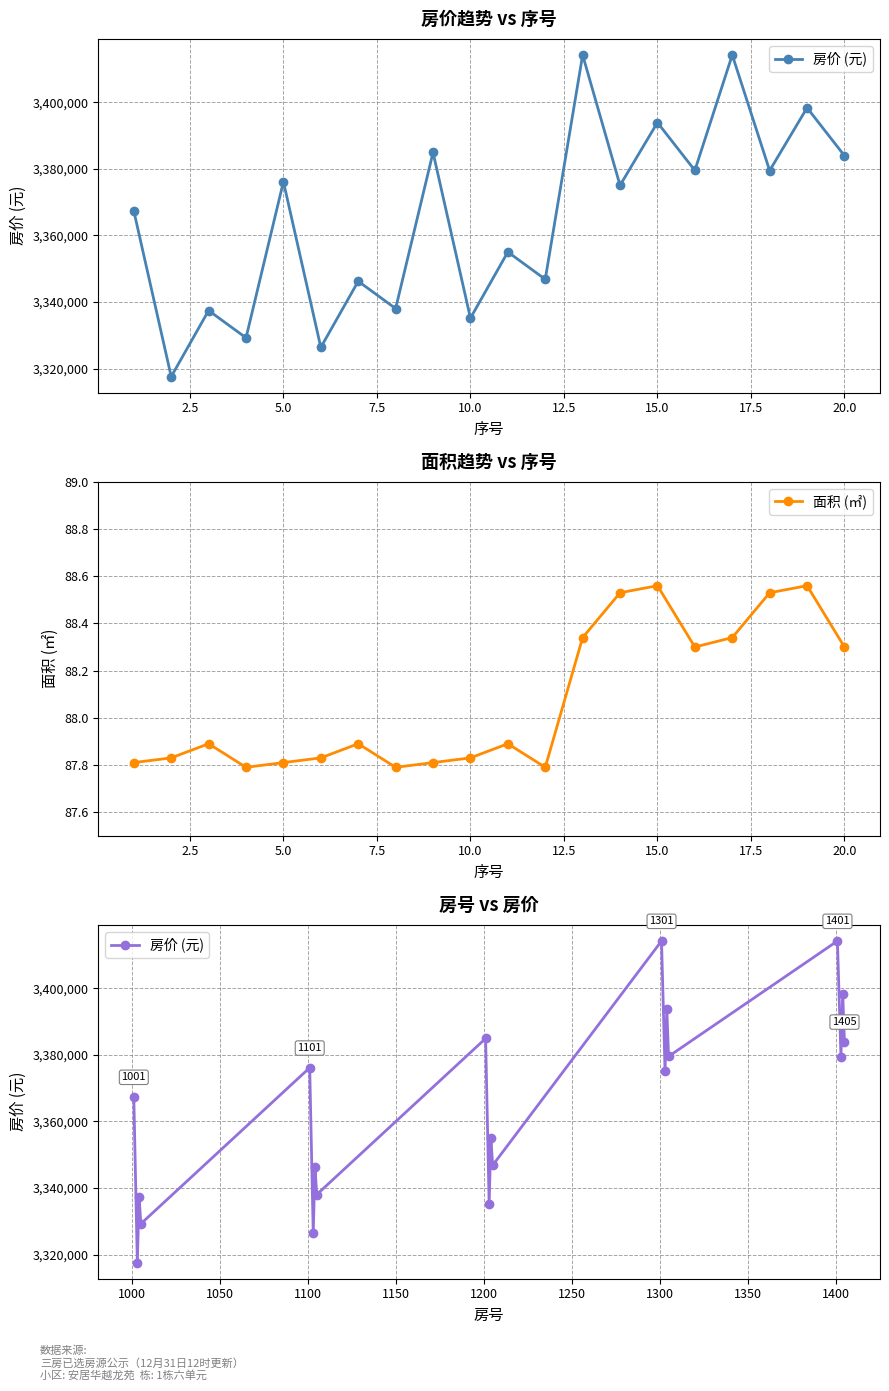

Is it true that 面积 (㎡) equals 54.6 at 15.0?

False